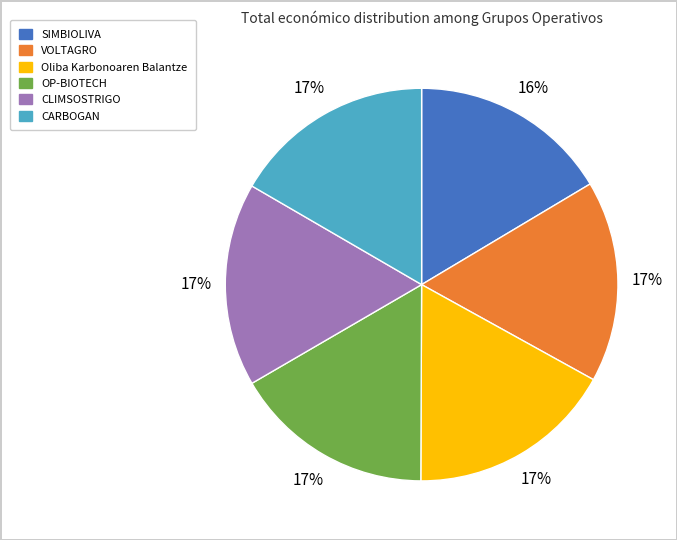

True or false: CLIMSOSTRIGO accounts for 11% of the total.

False